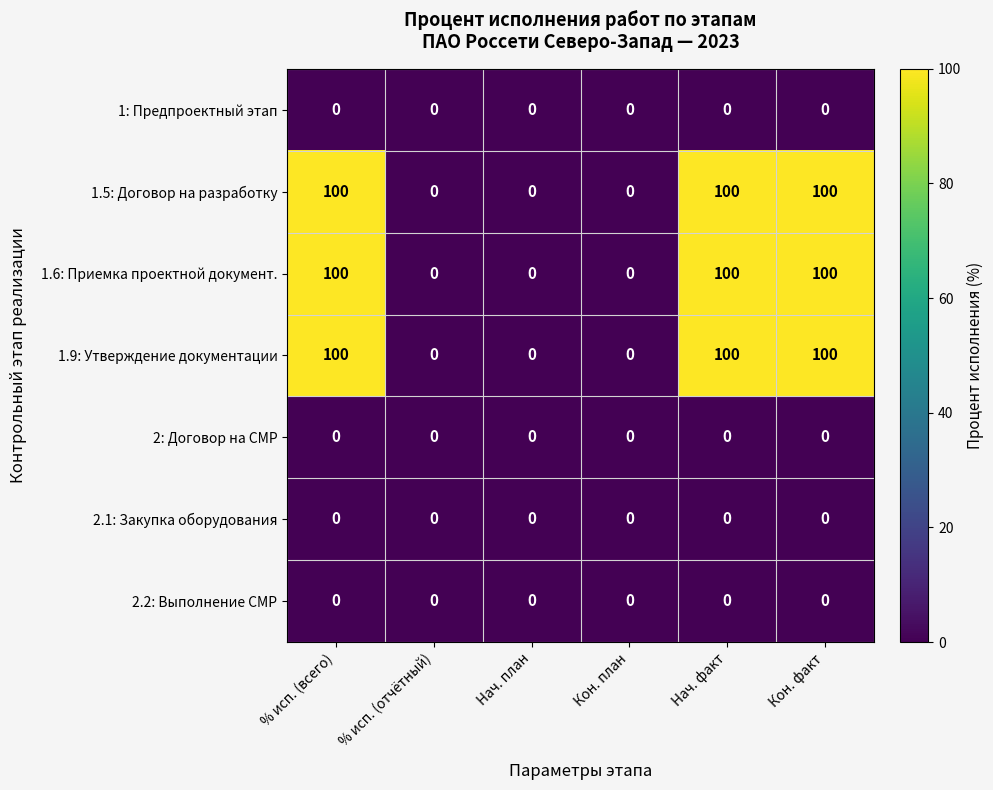

What is the difference between the maximum and minimum values in the 1.5: Договор на разработку series?

100